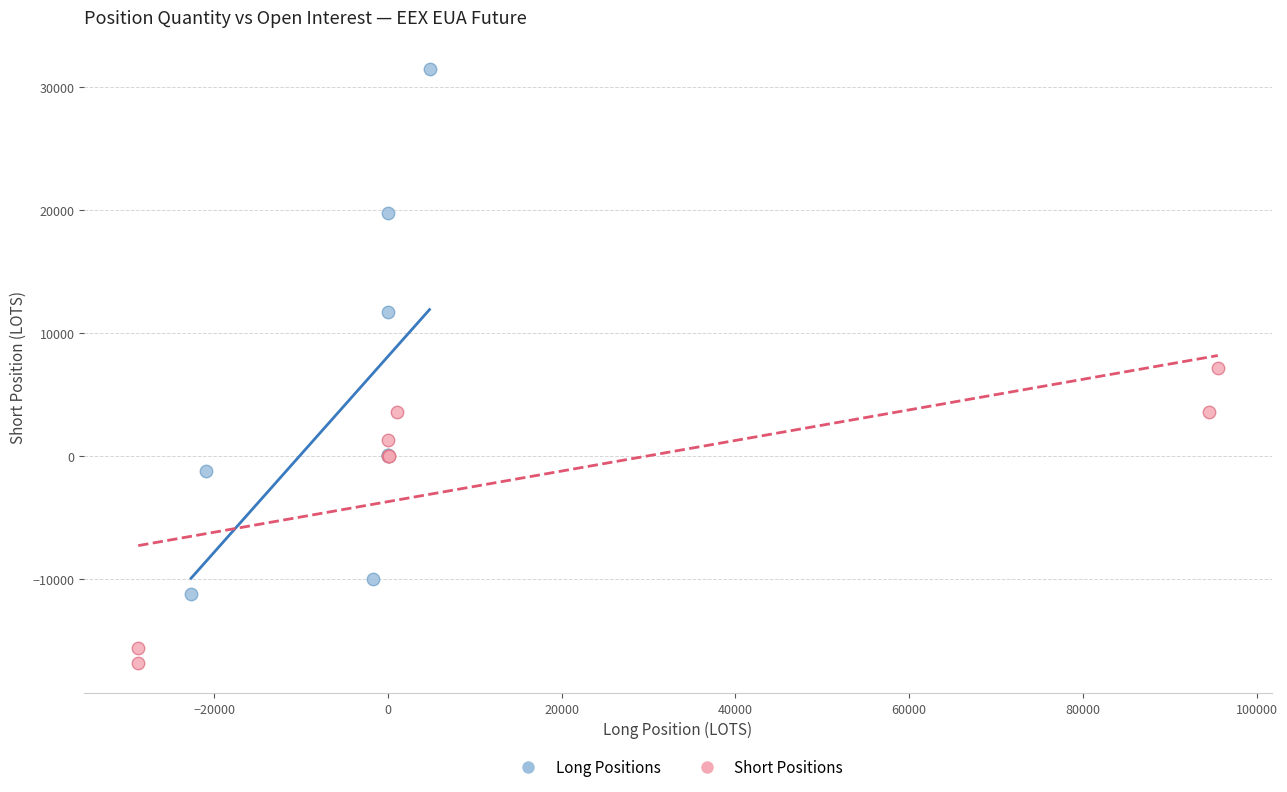

What are all the series names shown in the legend?

Long Positions, Short Positions